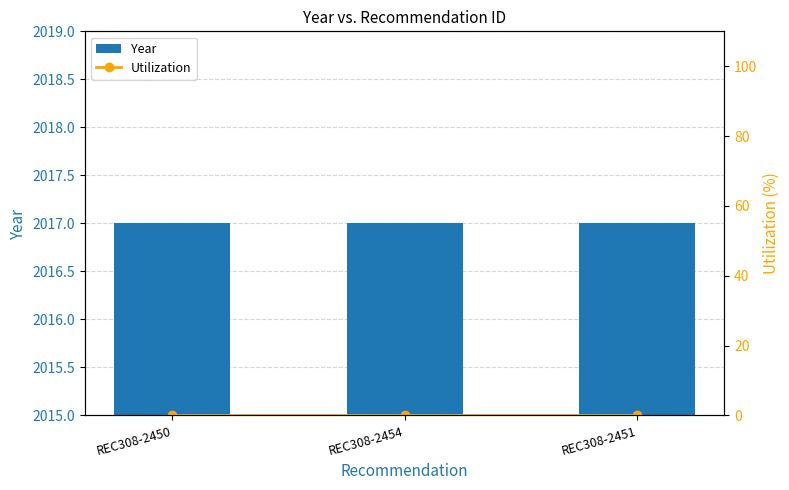

What is the average value of the Year series?

2017